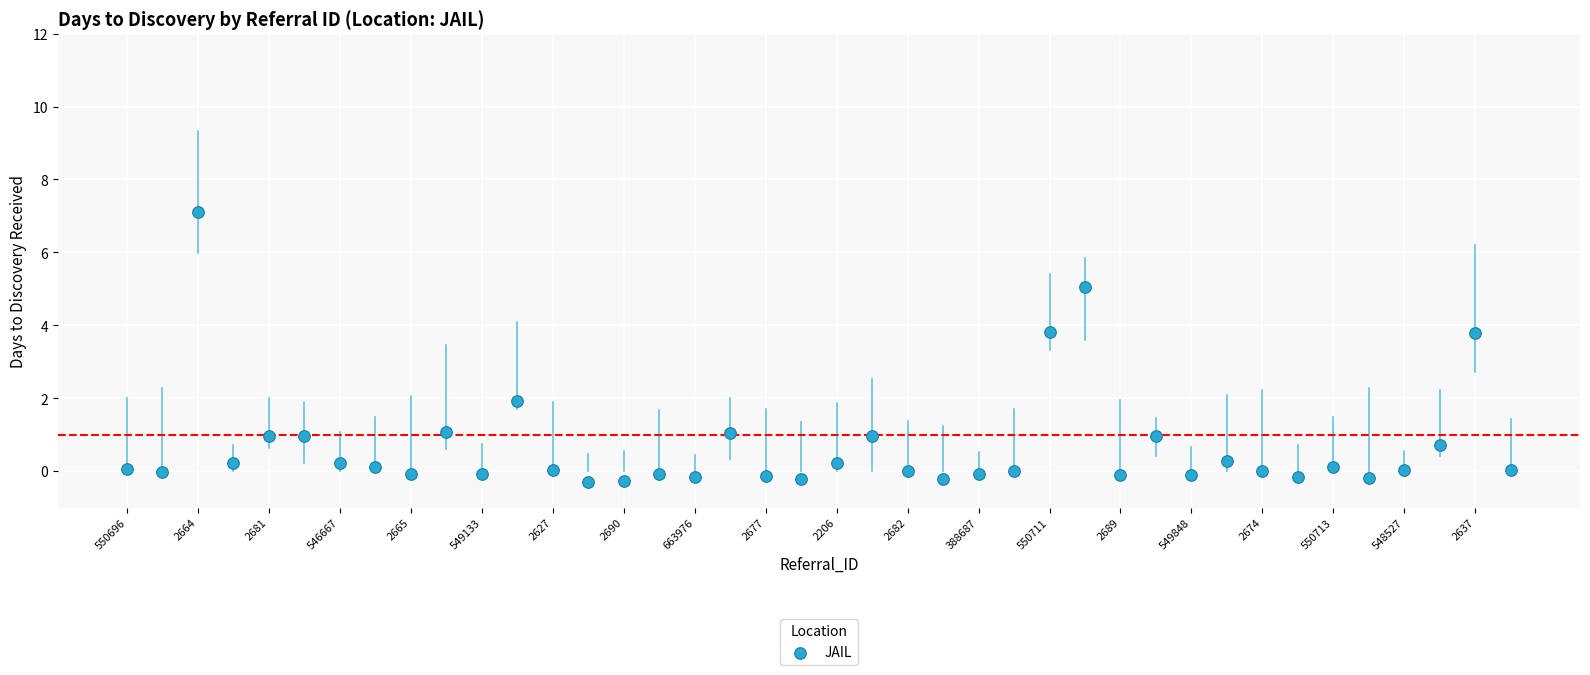

How many points are shown in the scatter plot?

40